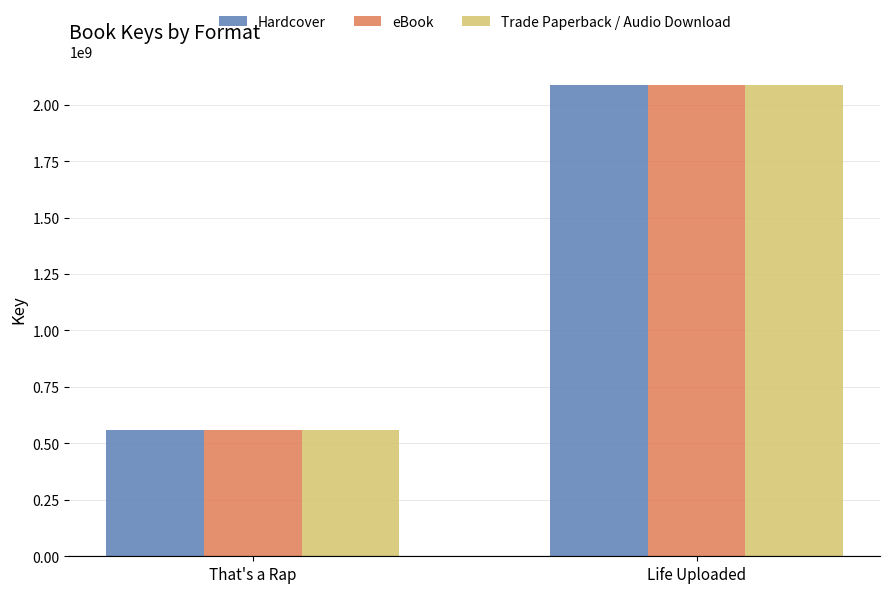

What is the average value of the eBook series?

1323815435